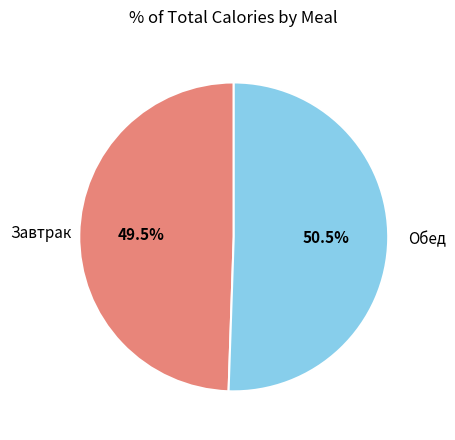

Do Обед and Завтрак together represent more than half of the pie?

Yes